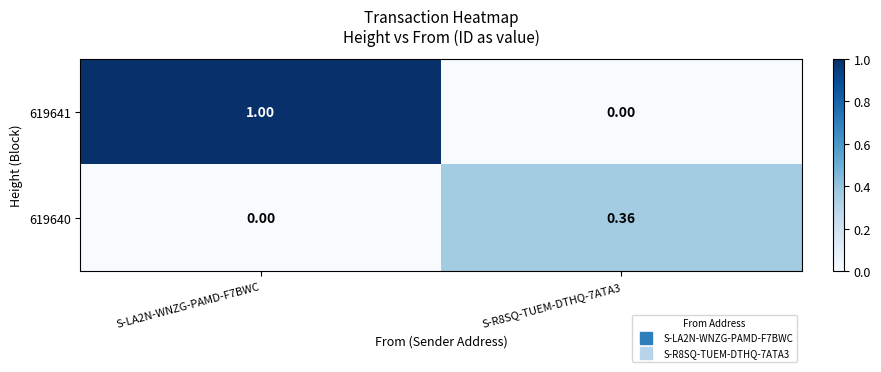

Count the number of categories in the chart.

2